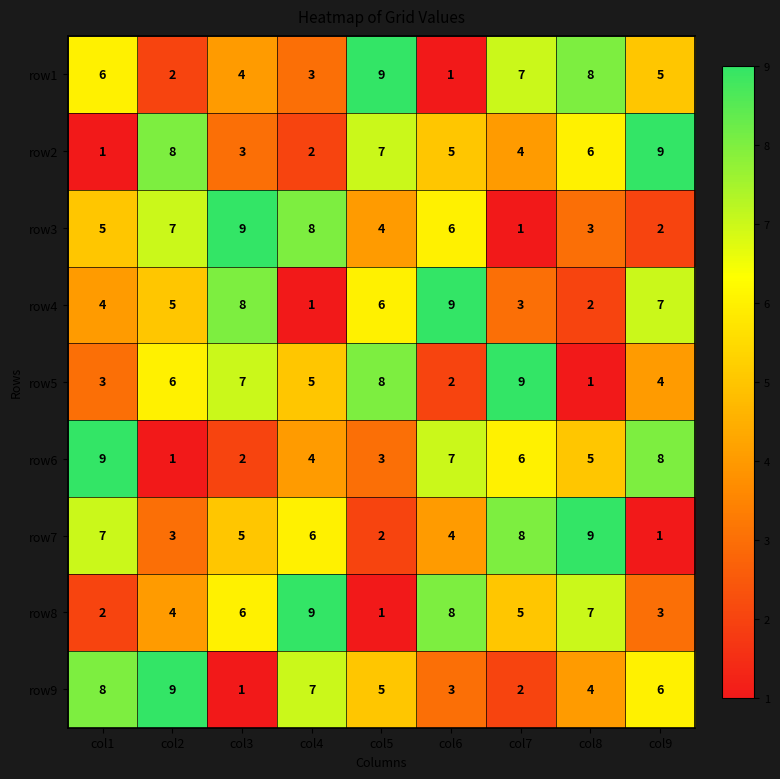

What value does the row1 series have at col8?

8